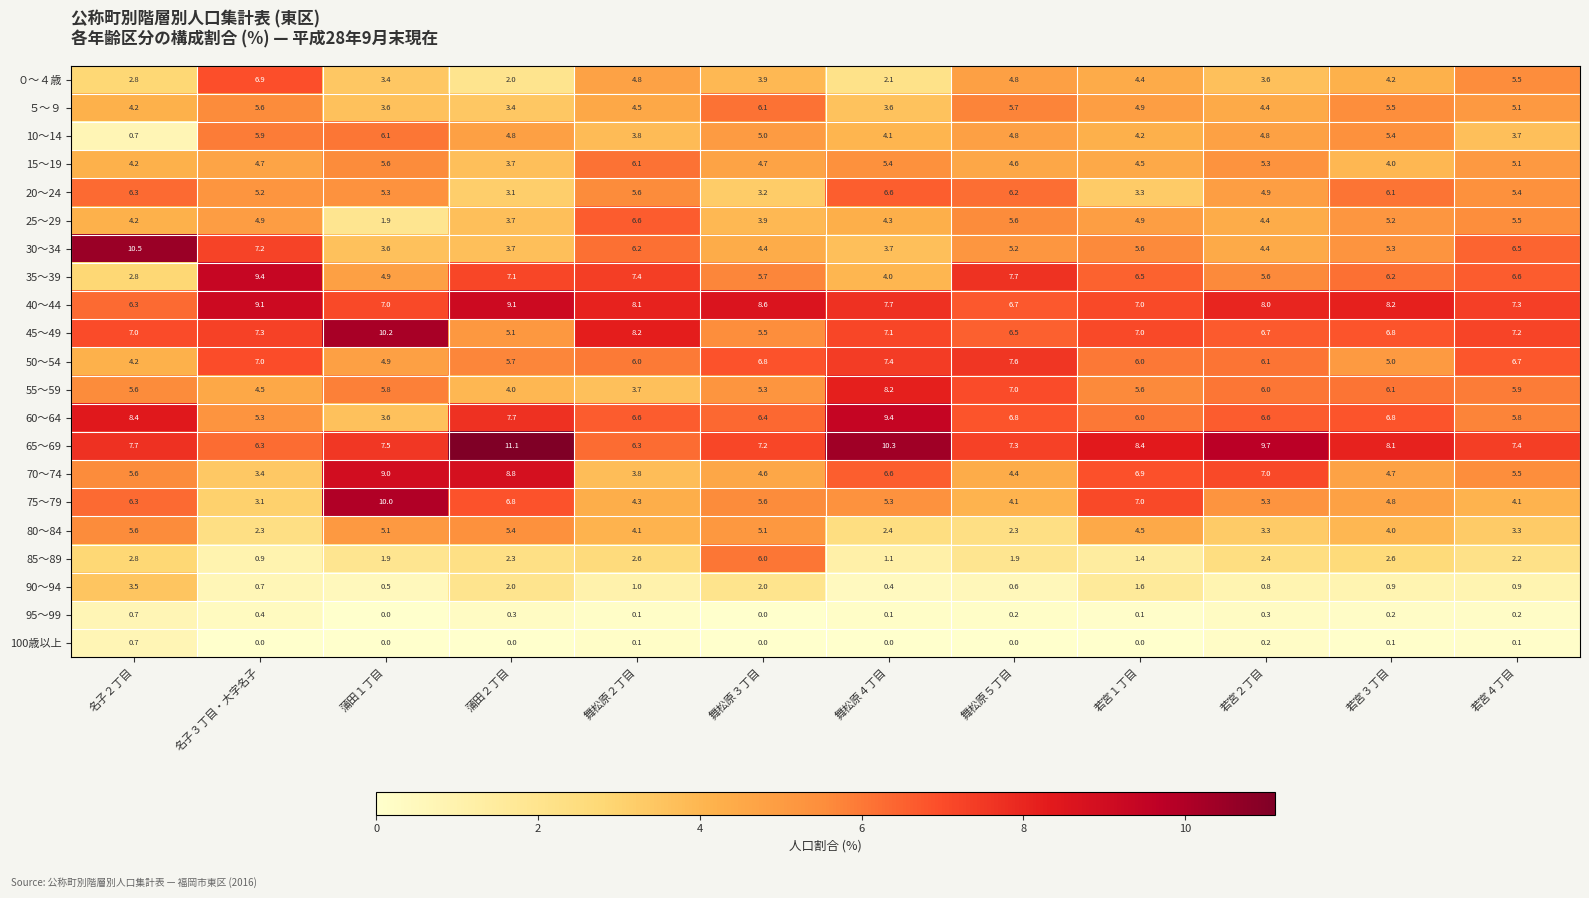

At which label does 85～89 first exceed 2?

名子２丁目